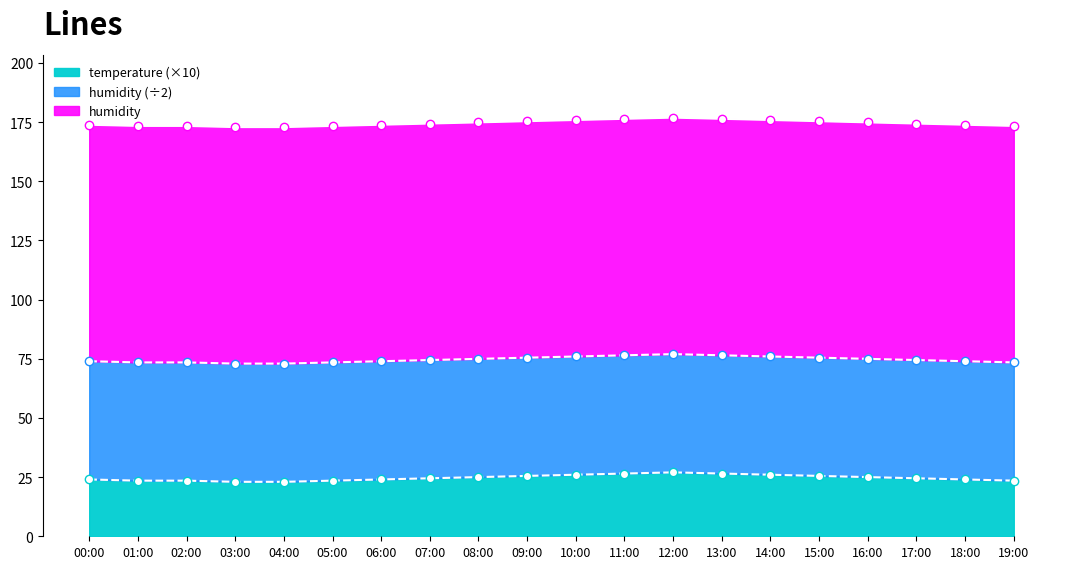

What is the difference between the second highest and minimum values?

3.5